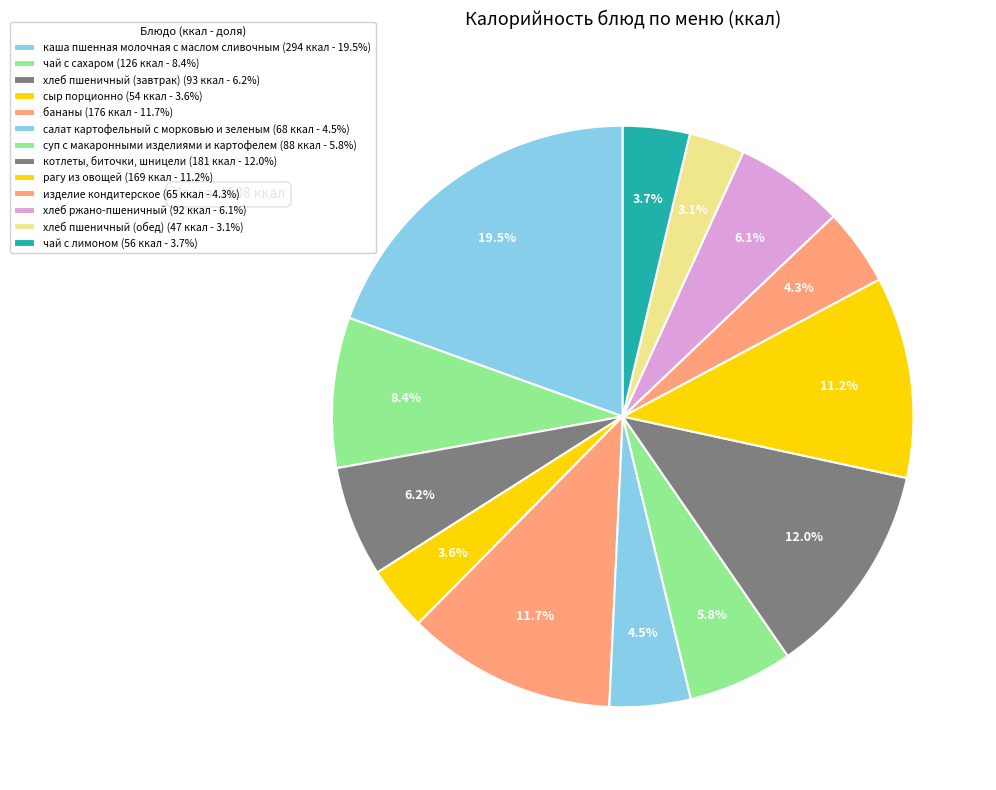

Count the number of slices in the pie.

13